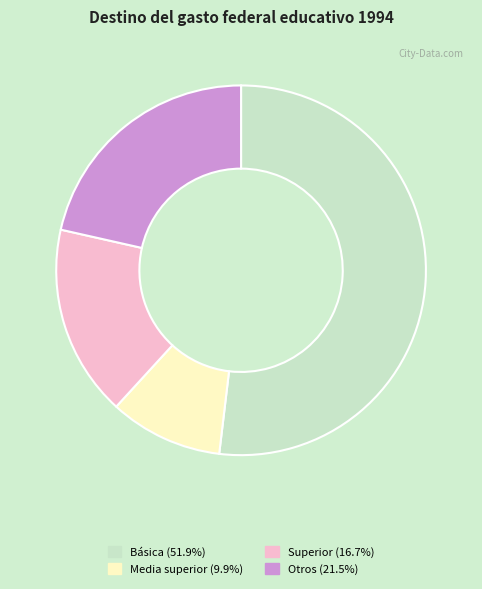

Does Básica (51.9%) account for over 50% of the chart?

Yes